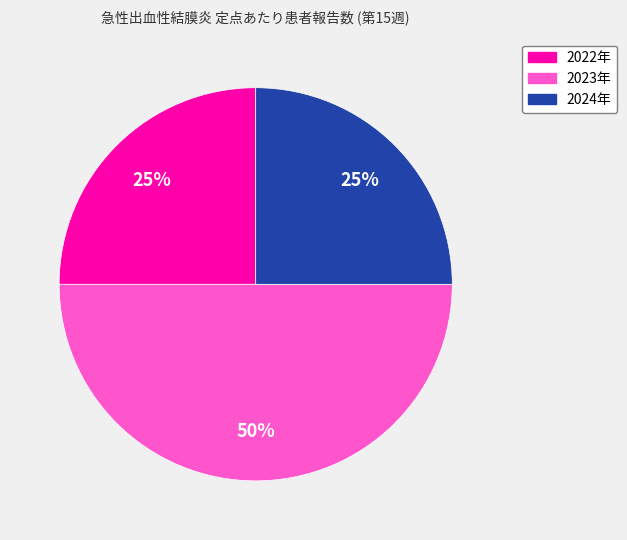

To the nearest percent, what is the average slice percentage?

33%